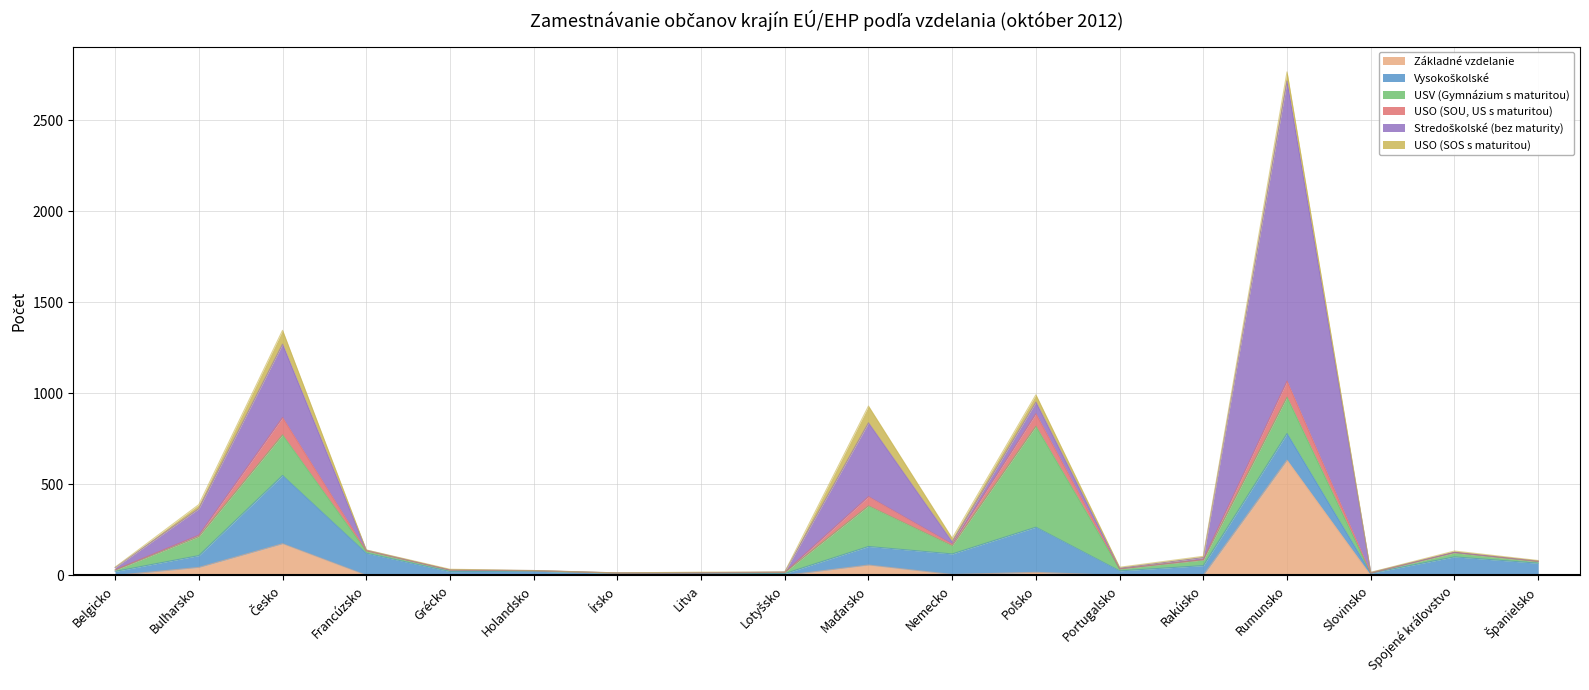

True or false: USV (Gymnázium s maturitou) and USO (SOS s maturitou) cross at least once.

True